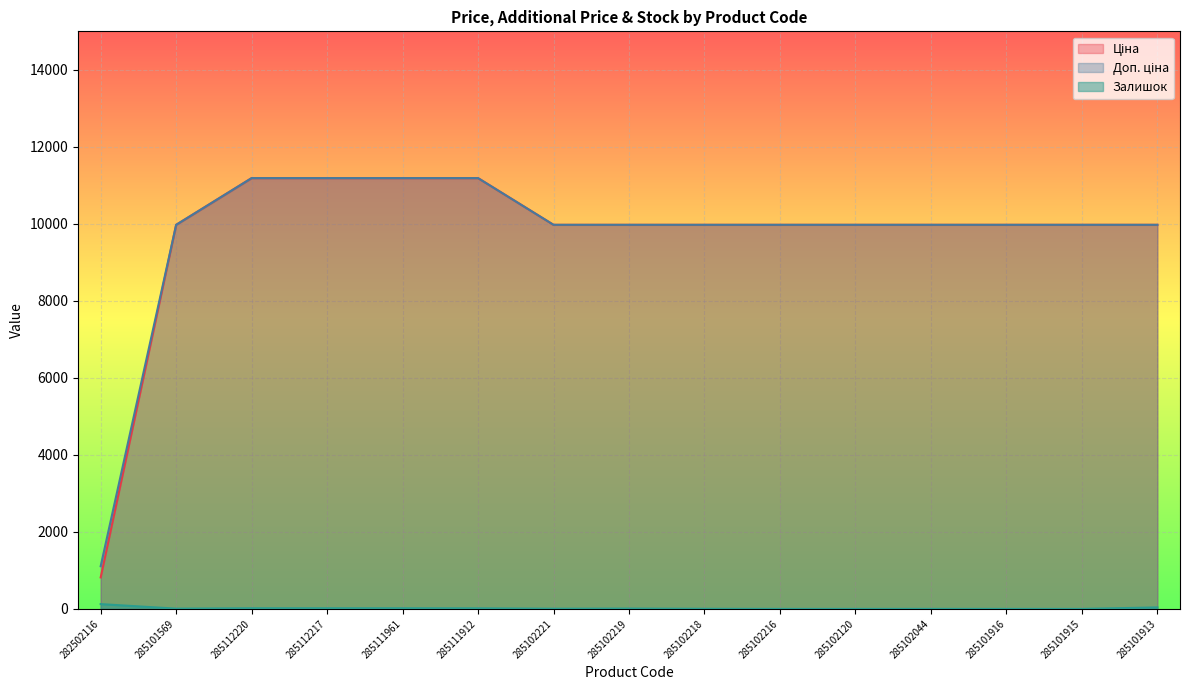

Where does the Залишок series first go above 7?

282502116